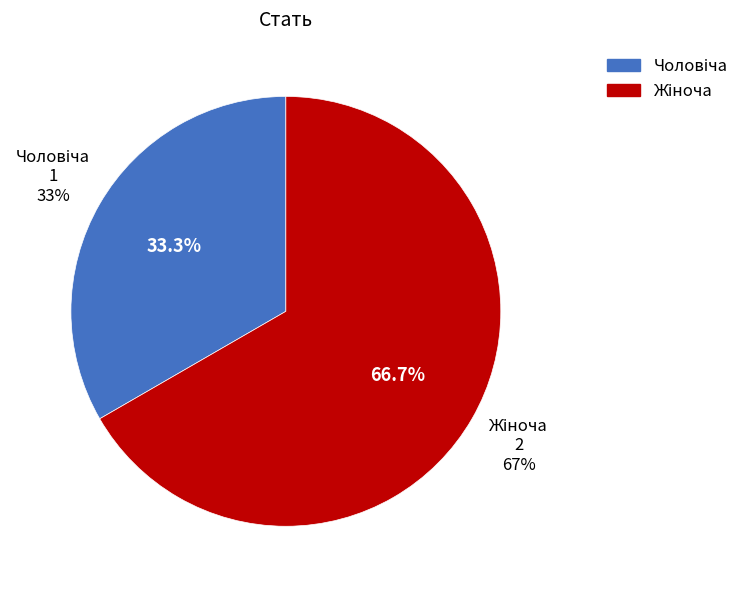

How many segments does this pie chart have?

2